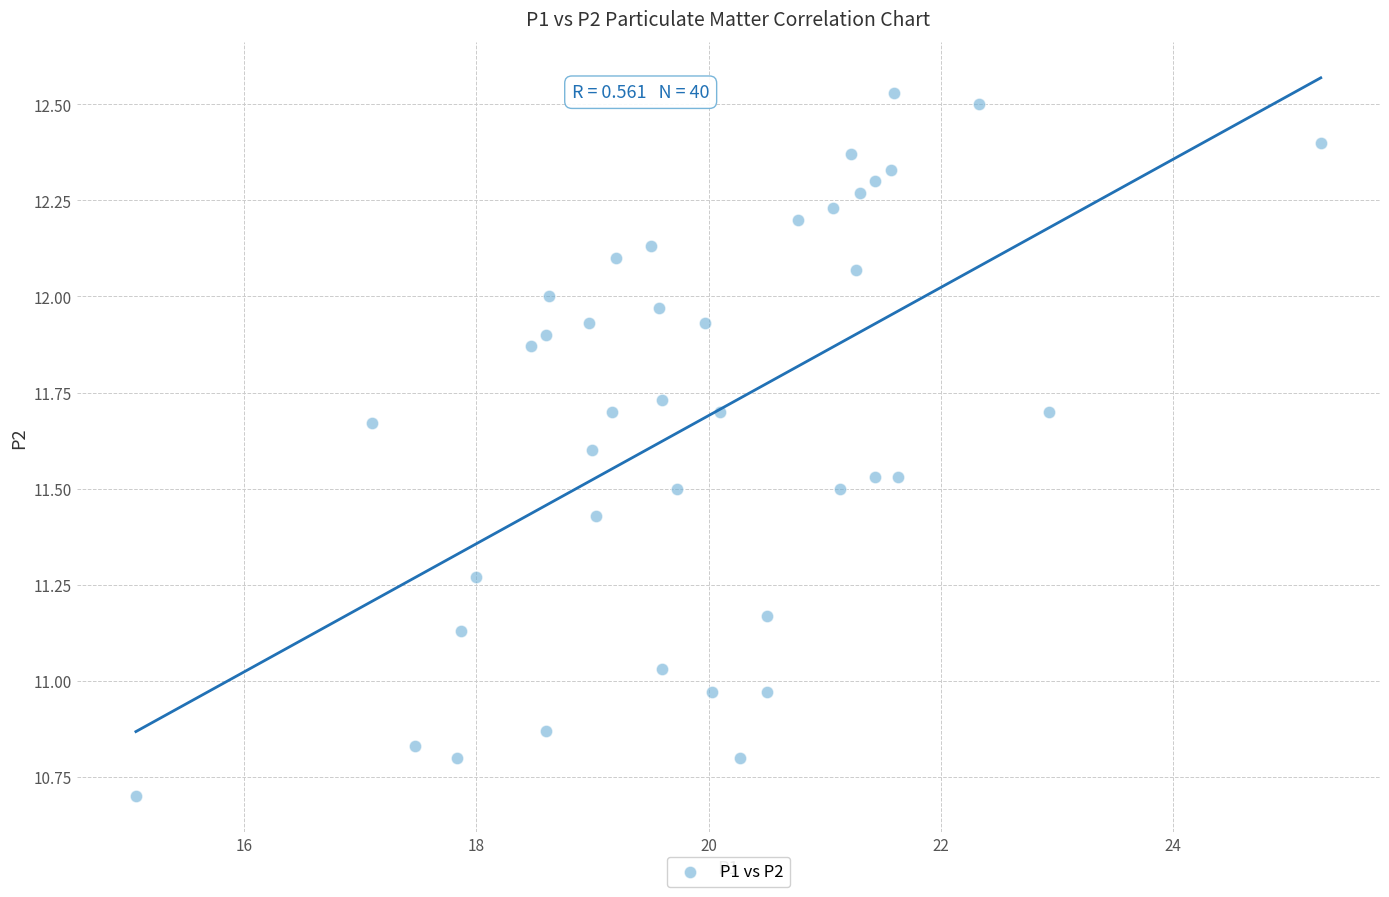

What is the range of X values (max minus min)?

10.2